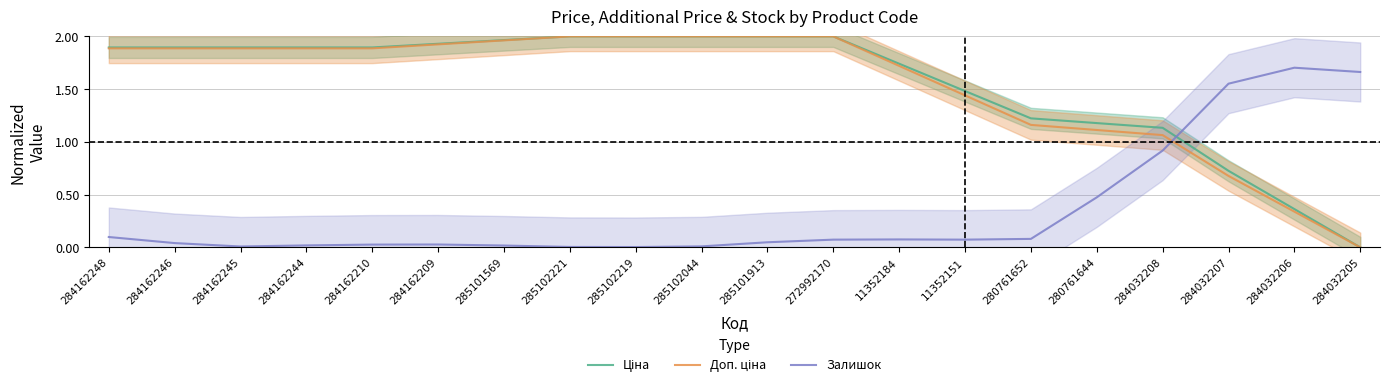

What is the difference between the Доп. ціна values at 284032205 and 11352184?

1.7